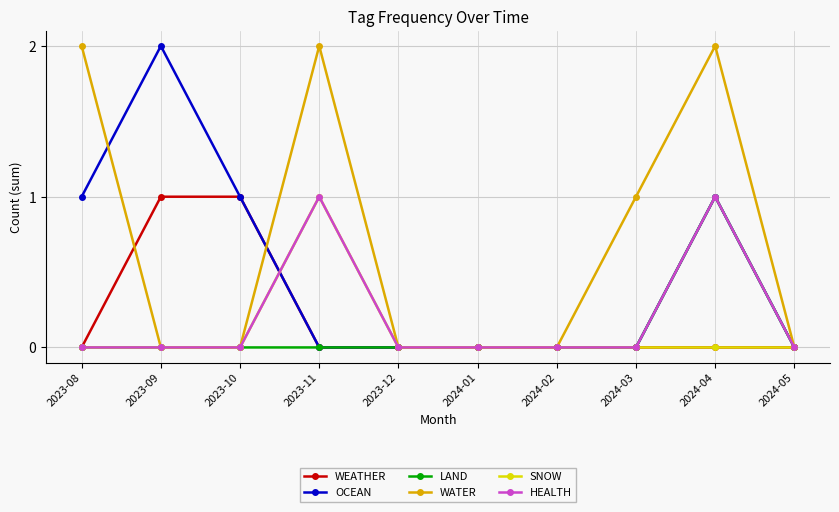

Reading left to right, extract all data points from this chart.

WEATHER: 2023-08=0	2023-09=1	2023-10=1	2023-11=0	2023-12=0	2024-01=0	2024-02=0	2024-03=0	2024-04=0	2024-05=0
OCEAN: 2023-08=1	2023-09=2	2023-10=1	2023-11=0	2023-12=0	2024-01=0	2024-02=0	2024-03=0	2024-04=1	2024-05=0
LAND: 2023-08=0	2023-09=0	2023-10=0	2023-11=0	2023-12=0	2024-01=0	2024-02=0	2024-03=0	2024-04=1	2024-05=0
WATER: 2023-08=2	2023-09=0	2023-10=0	2023-11=2	2023-12=0	2024-01=0	2024-02=0	2024-03=1	2024-04=2	2024-05=0
SNOW: 2023-08=0	2023-09=0	2023-10=0	2023-11=1	2023-12=0	2024-01=0	2024-02=0	2024-03=0	2024-04=0	2024-05=0
HEALTH: 2023-08=0	2023-09=0	2023-10=0	2023-11=1	2023-12=0	2024-01=0	2024-02=0	2024-03=0	2024-04=1	2024-05=0